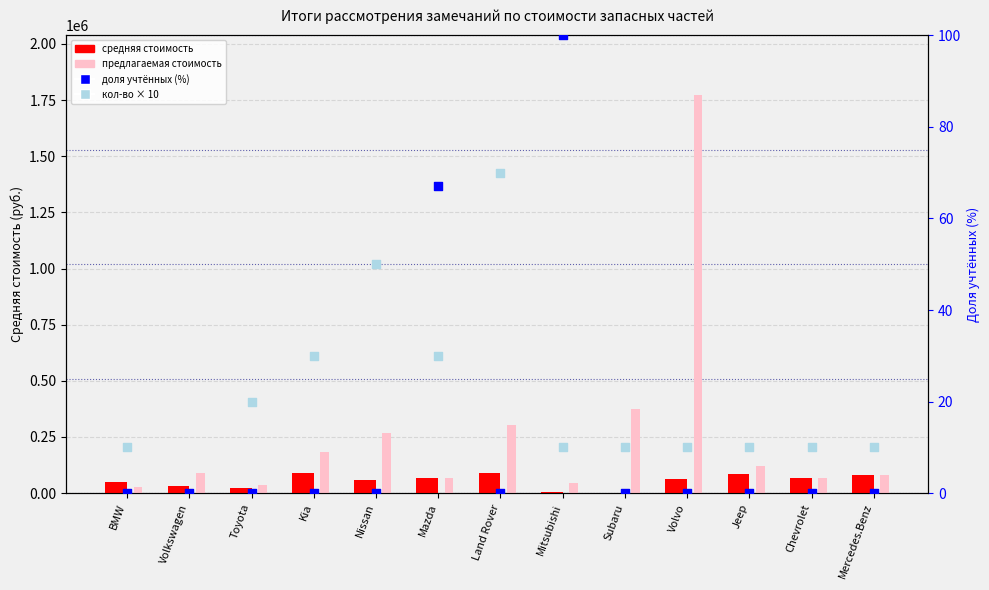

Which series has the largest Y range (max minus min)?

предлагаемая стоимость